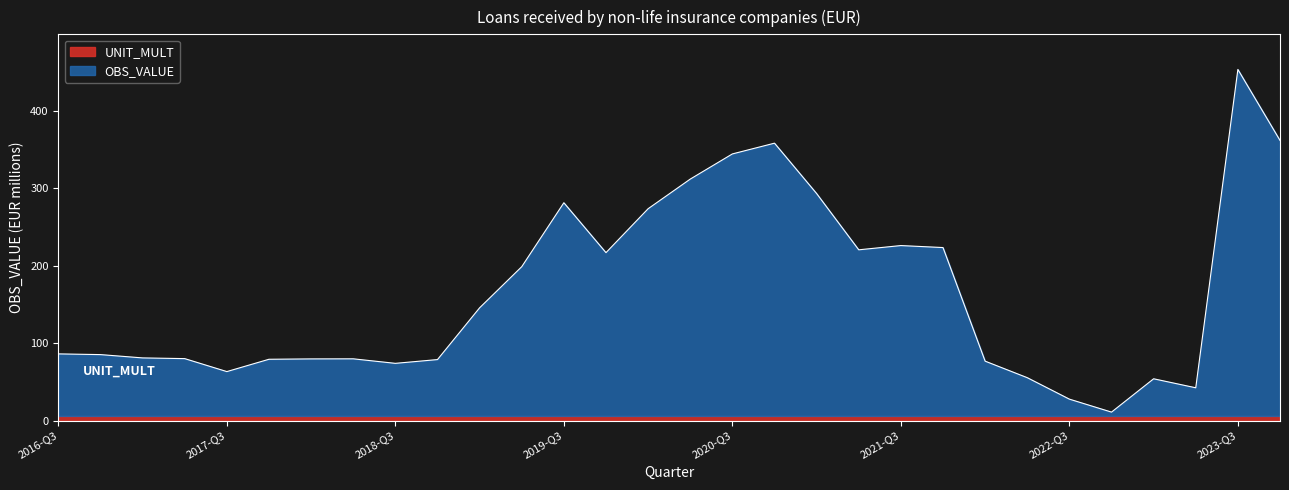

Where is the first local maximum?

2018-Q2